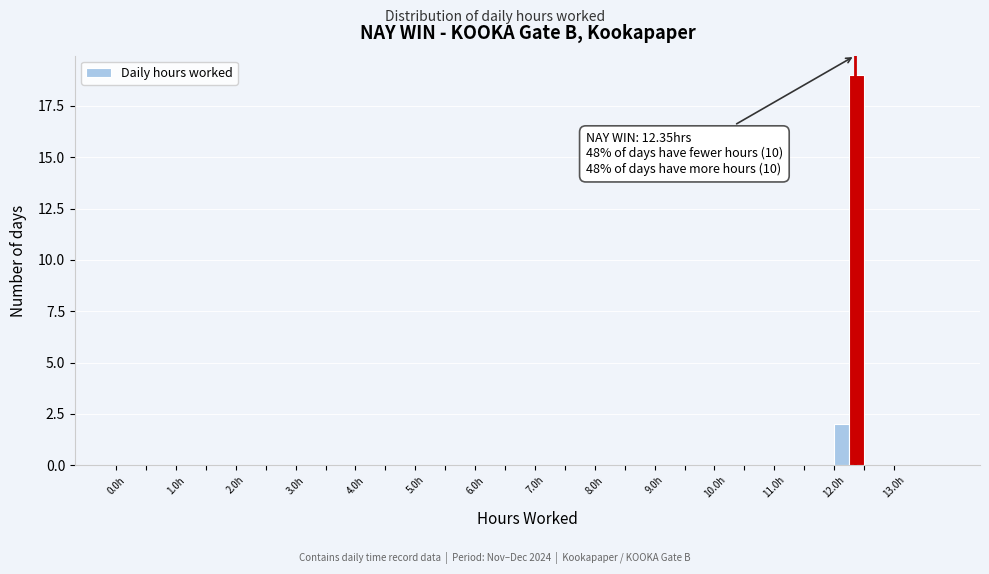

Around what value on the x-axis is the tallest bar? Give the approximate position of its centre, as read against the axis.

12.4